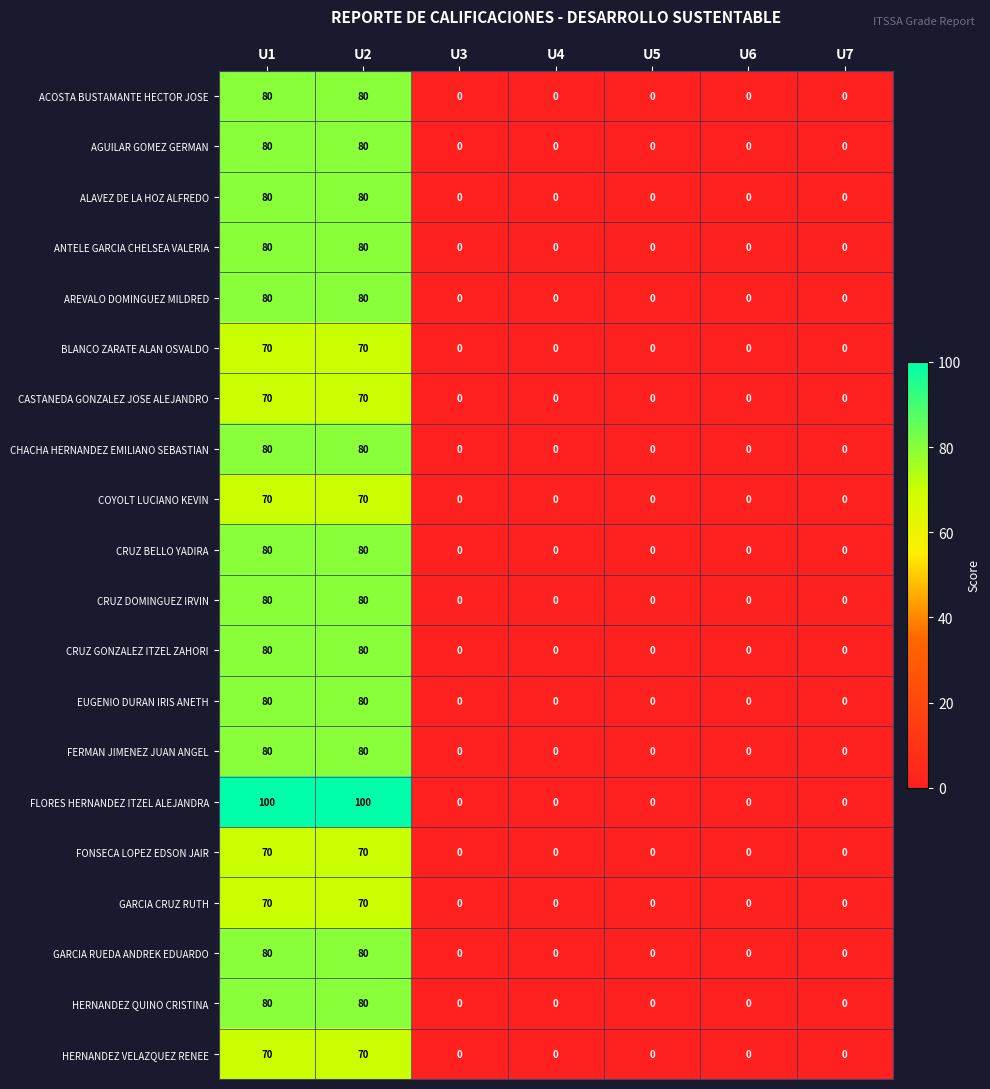

What value does the CRUZ GONZALEZ ITZEL ZAHORI series have at U1?

80